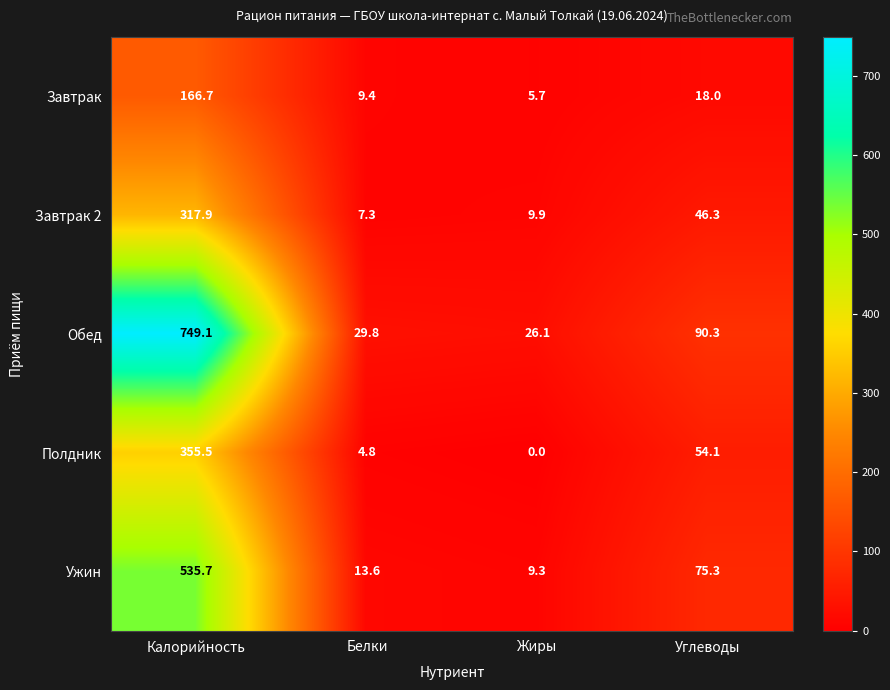

The value of Полдник at Углеводы is 54.1. True or false?

True